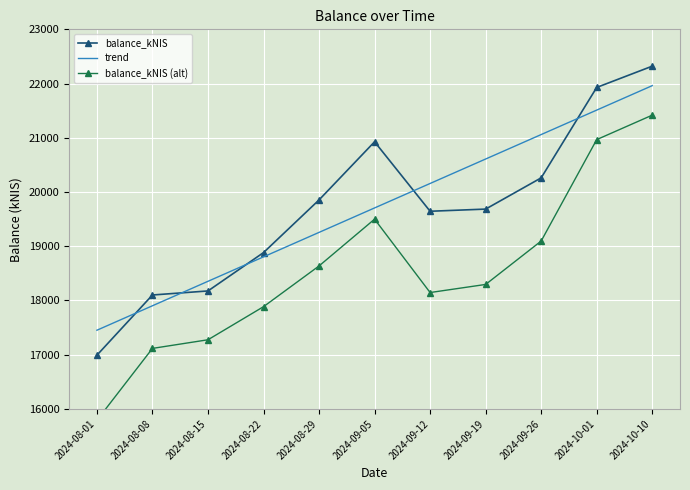

Between 2024-08-15 and 2024-09-19, which series saw the biggest shift?

trend